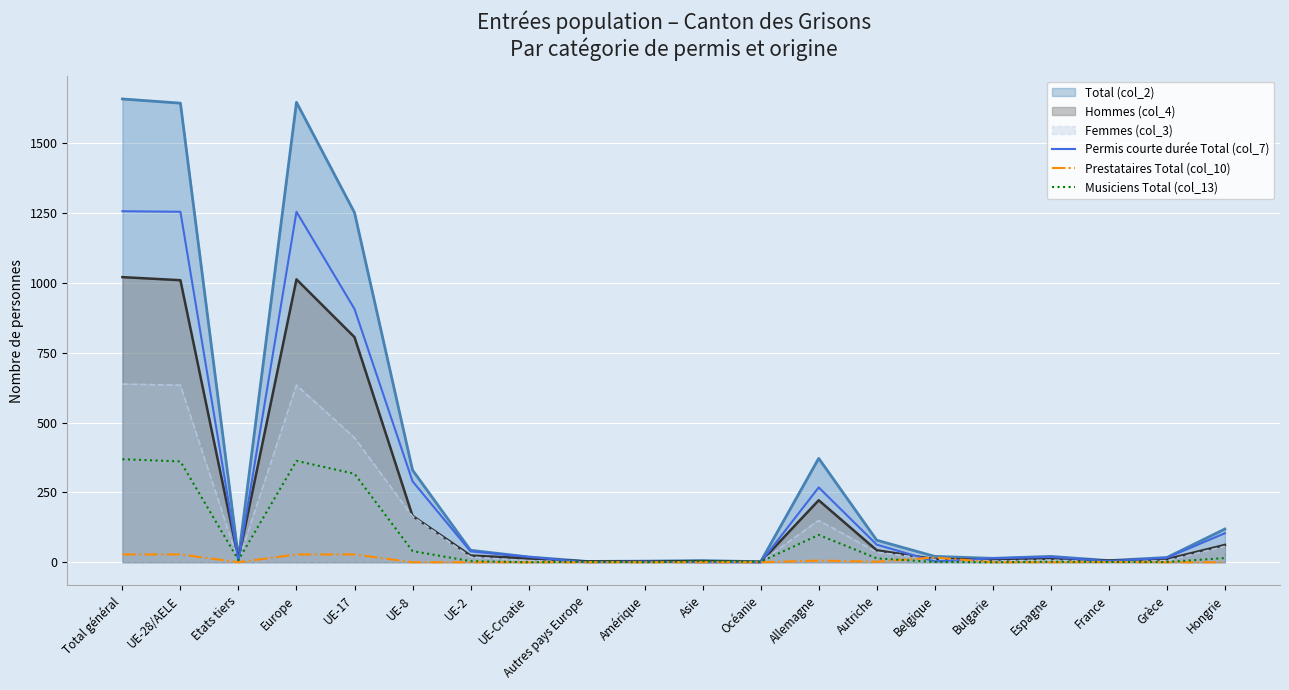

Rank the series by their maximum value, from highest to lowest.

Total (col_2), Permis courte durée Total (col_7), Hommes (col_4), Femmes (col_3), Musiciens Total (col_13), Prestataires Total (col_10)